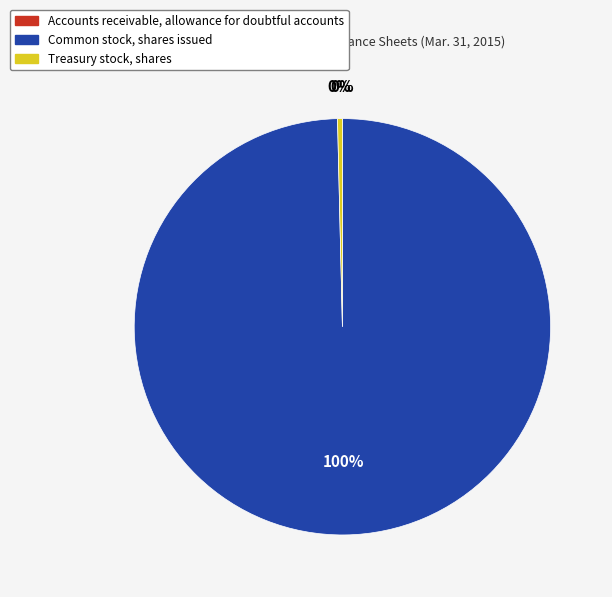

Is there a majority slice in this chart?

Yes